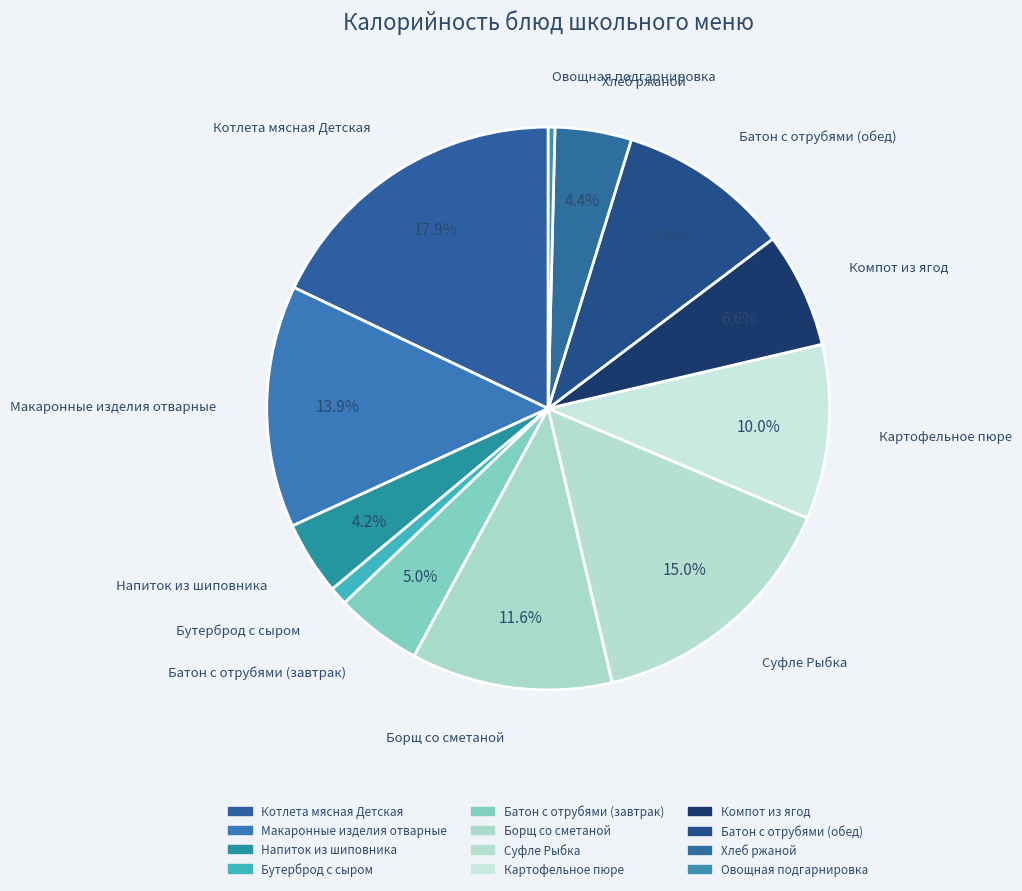

Count the number of slices in the pie.

12